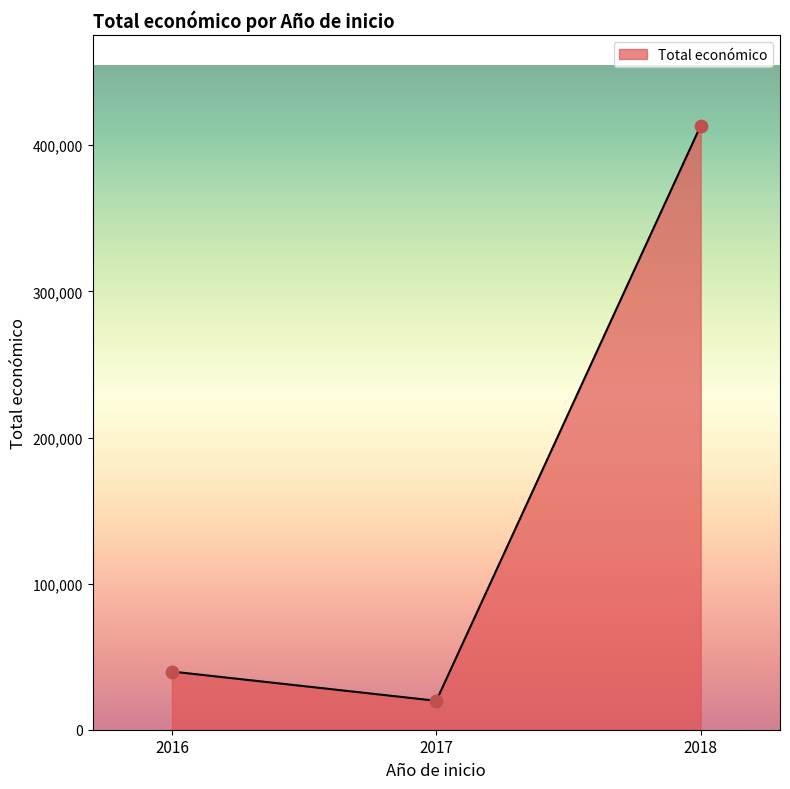

What is the change in value from 2016 to 2018?

+373641